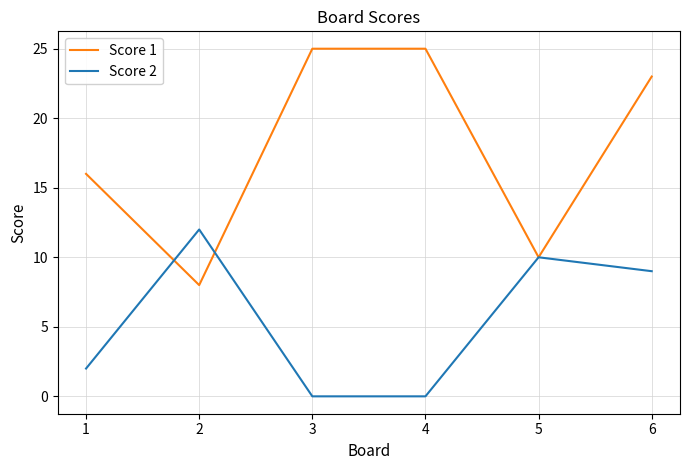

Where is Score 2 nearest to the value 6?

6